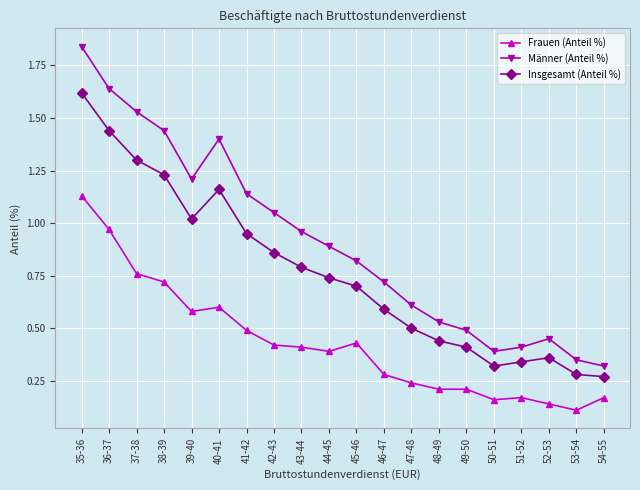

True or false: Frauen (Anteil %) and Insgesamt (Anteil %) intersect in this chart.

False